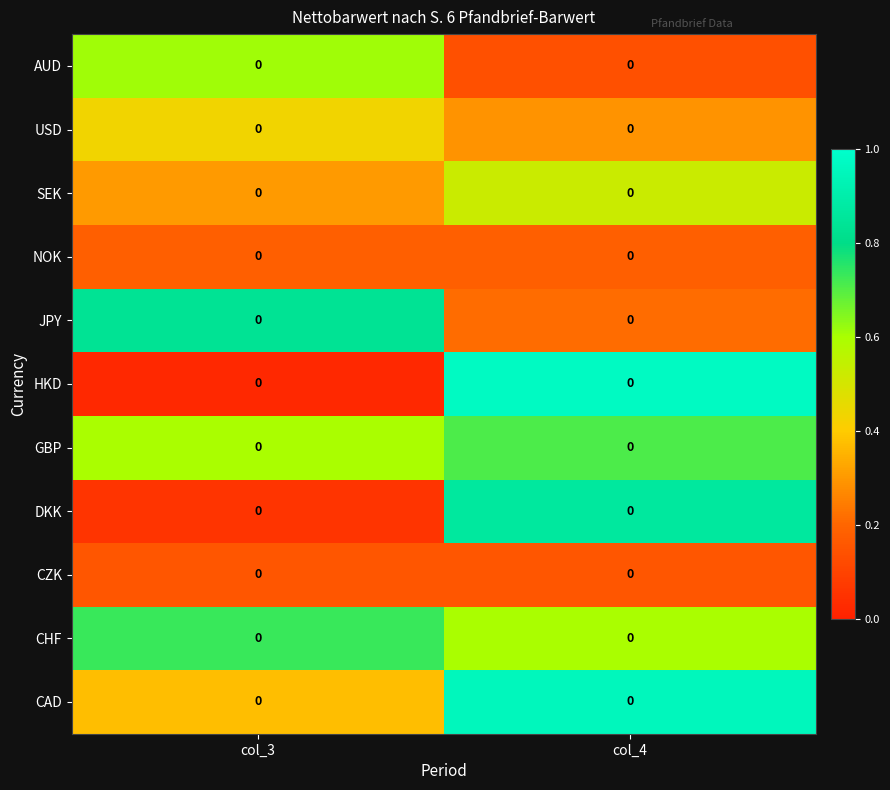

What is the sum of the HKD values at col_3 and col_4?

1.0